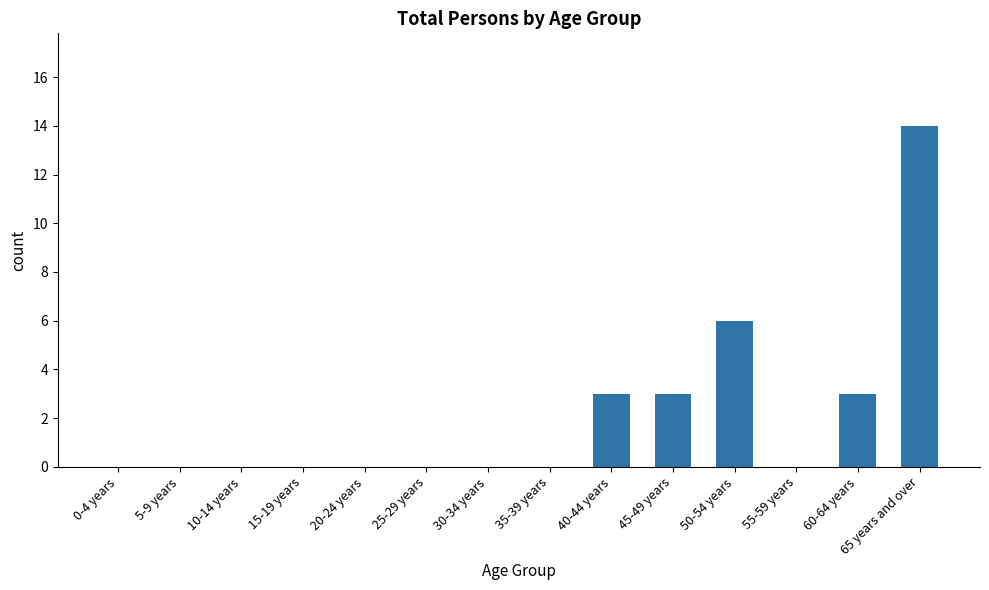

Reading left to right, what are all the values shown in this chart?

0	0	0	0	0	0	0	0	3	3	6	0	3	14